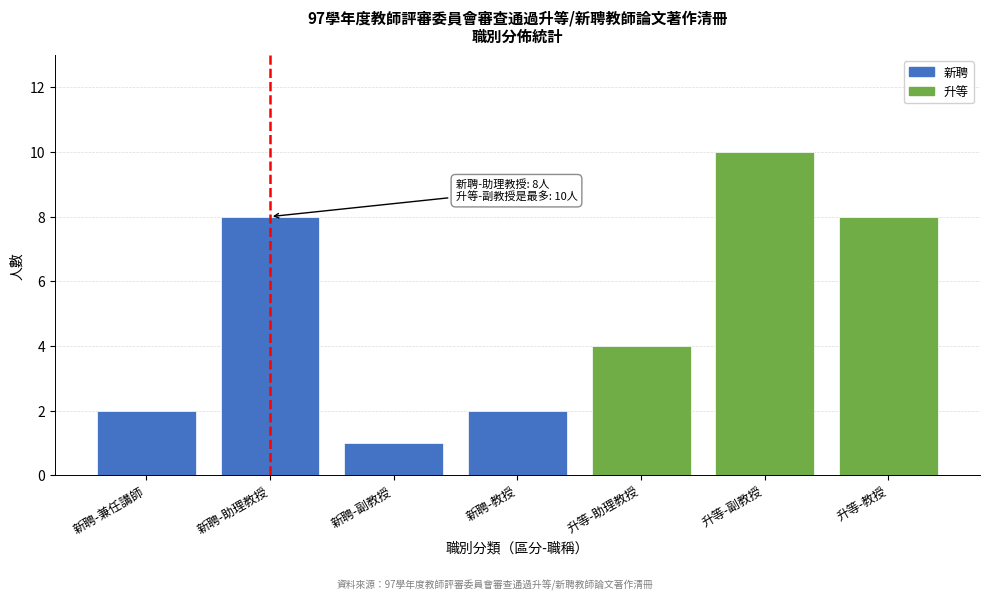

Reading left to right, list all the values displayed in this chart.

2	8	1	2	4	10	8